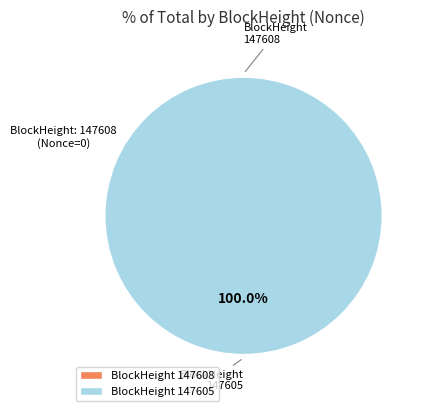

Which has a higher value, 147605 or 147608?

147605